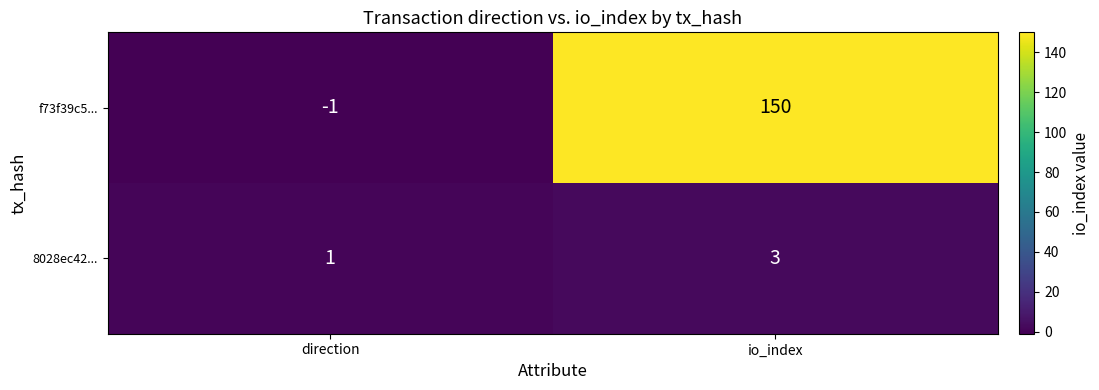

What is the maximum value shown in the chart?

150